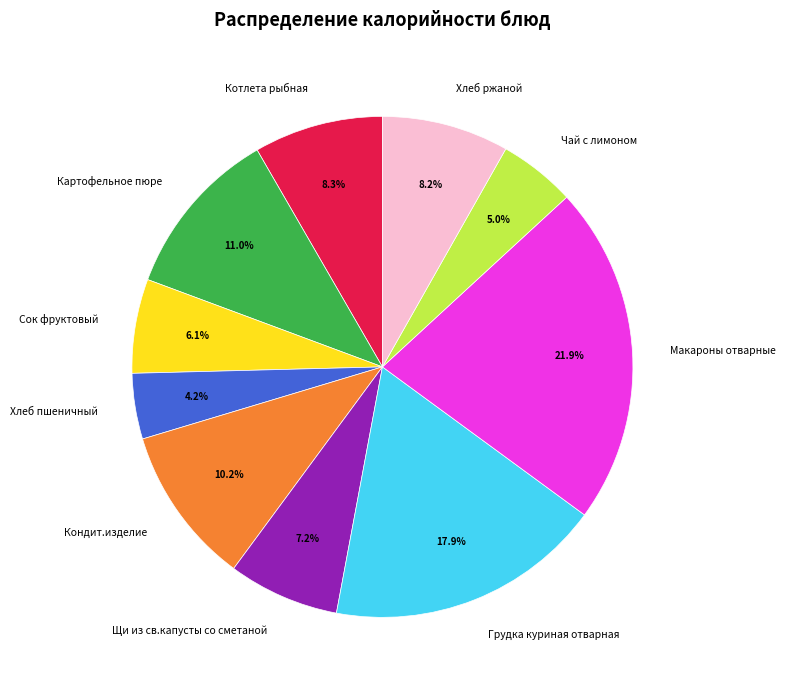

Combined, do Чай с лимоном and Сок фруктовый account for over 50%?

No